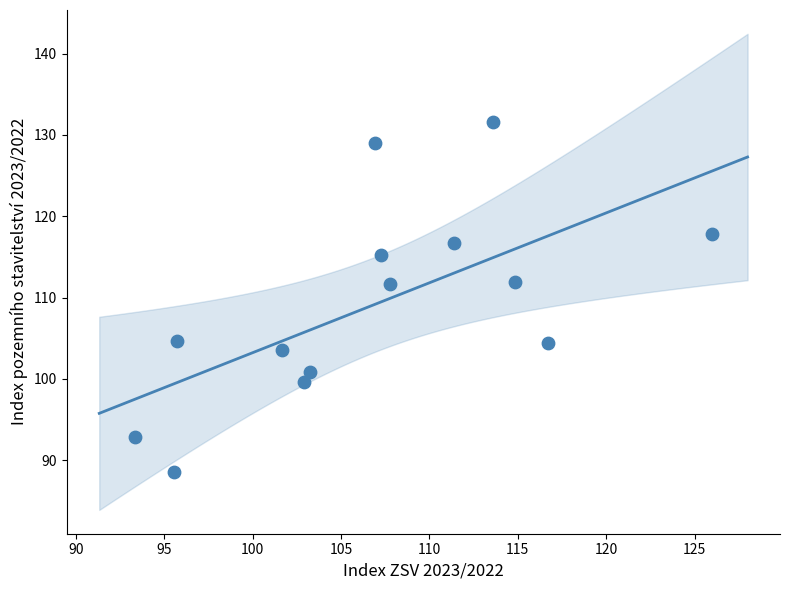

What is the range of Y values (max minus min)?

43.0